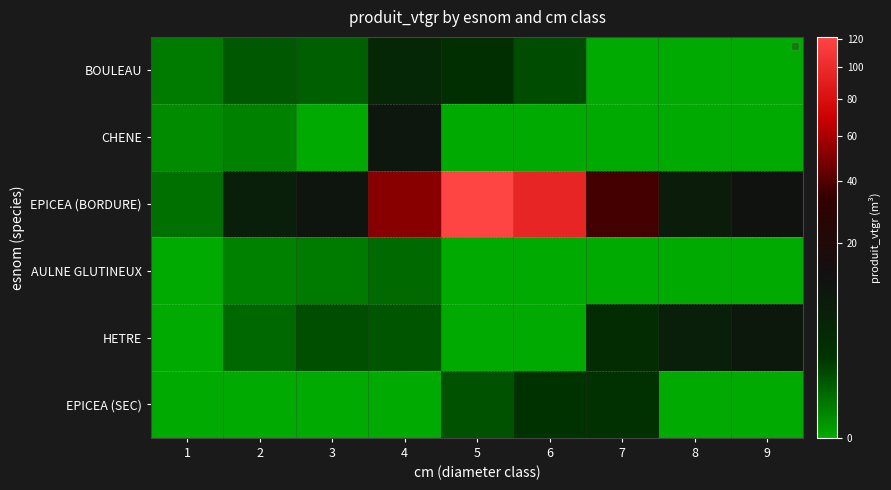

What is the spread (max minus min) of values at 5?

121.6